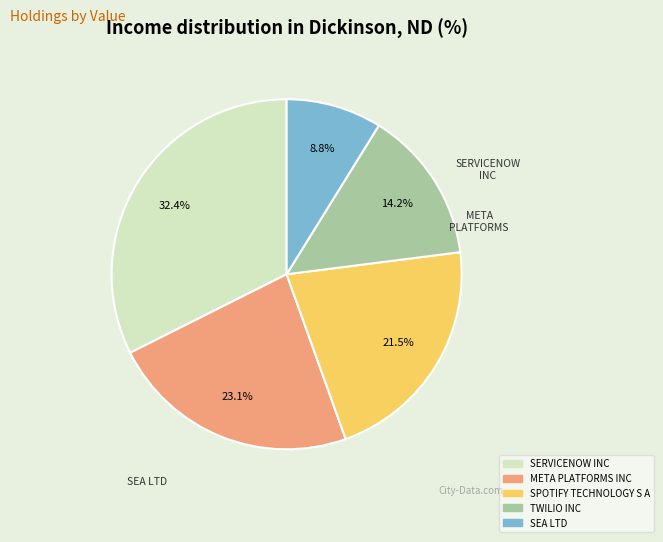

Does TWILIO INC account for over 50% of the chart?

No